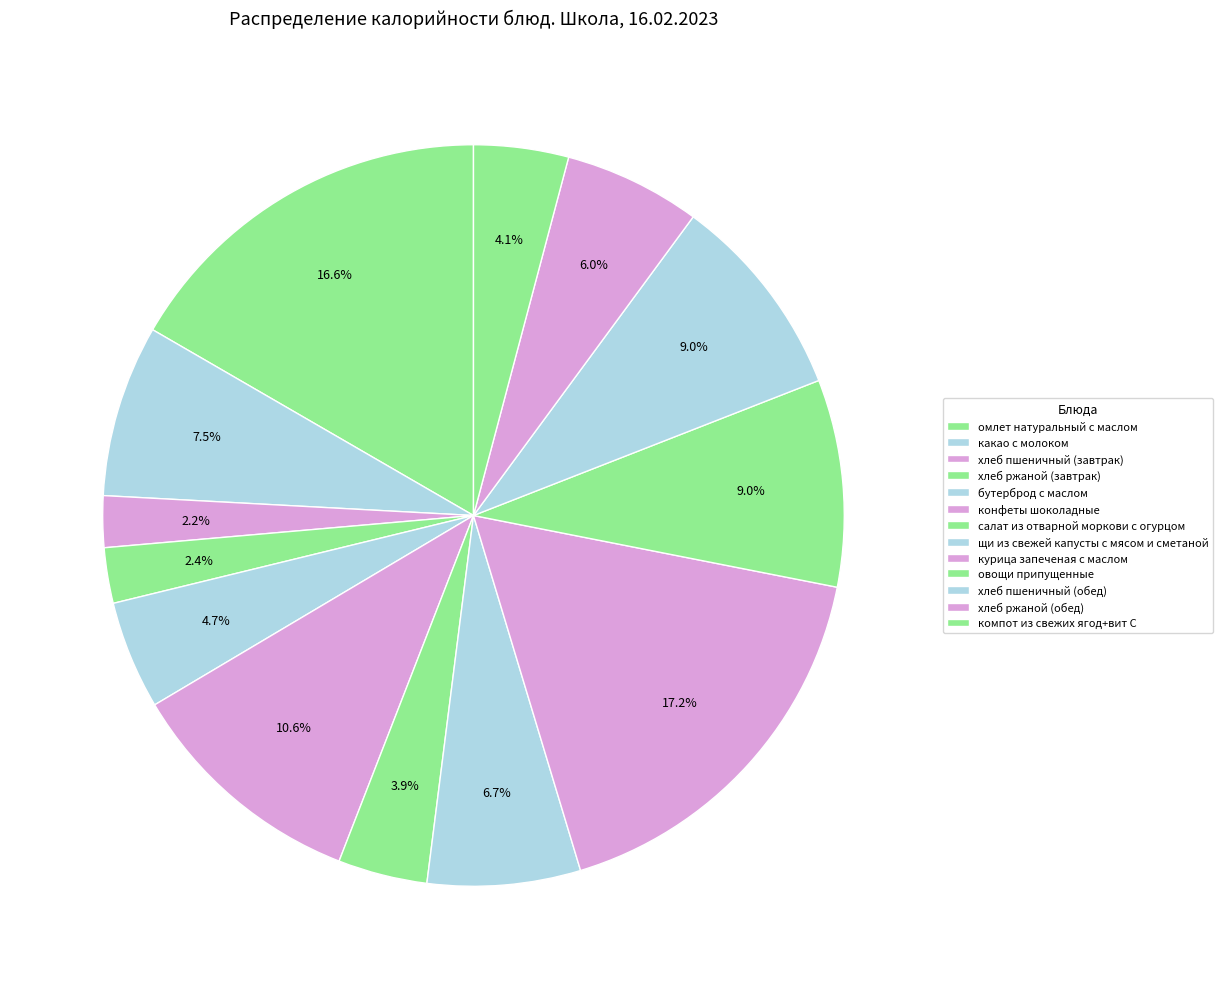

The хлеб ржаной (обед) slice represents 13% of the pie. True or false?

False